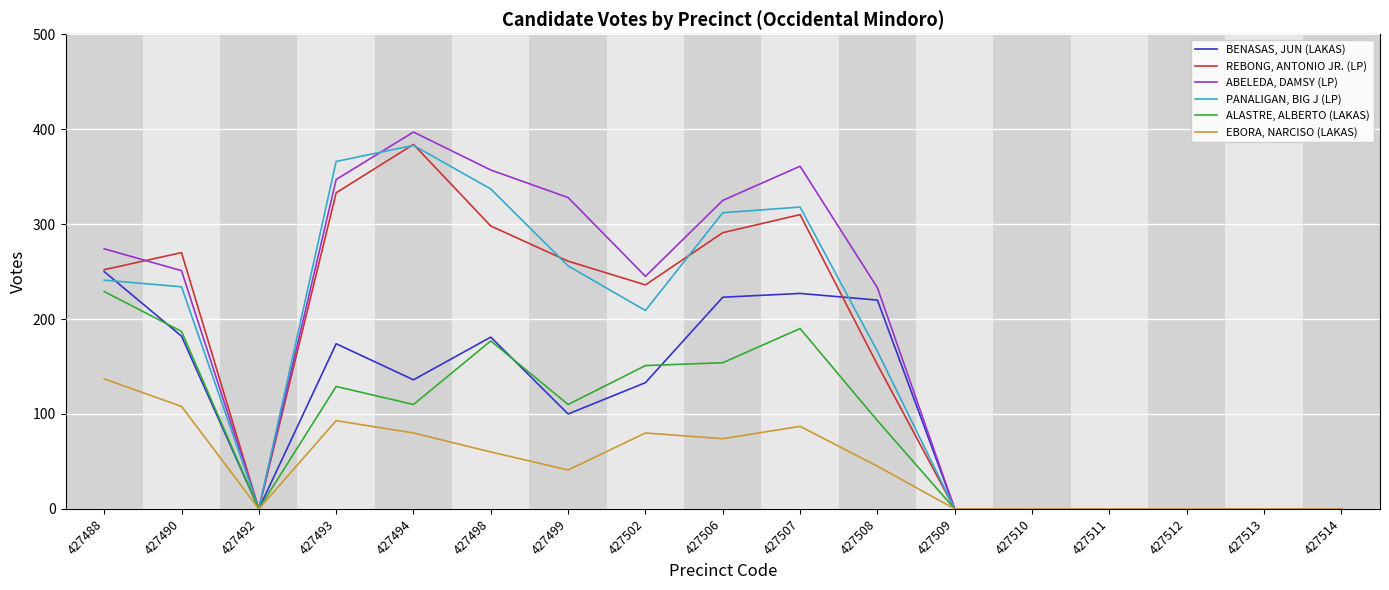

List the series in order of their peak value, lowest first.

EBORA, NARCISO (LAKAS), ALASTRE, ALBERTO (LAKAS), BENASAS, JUN (LAKAS), PANALIGAN, BIG J (LP), REBONG, ANTONIO JR. (LP), ABELEDA, DAMSY (LP)